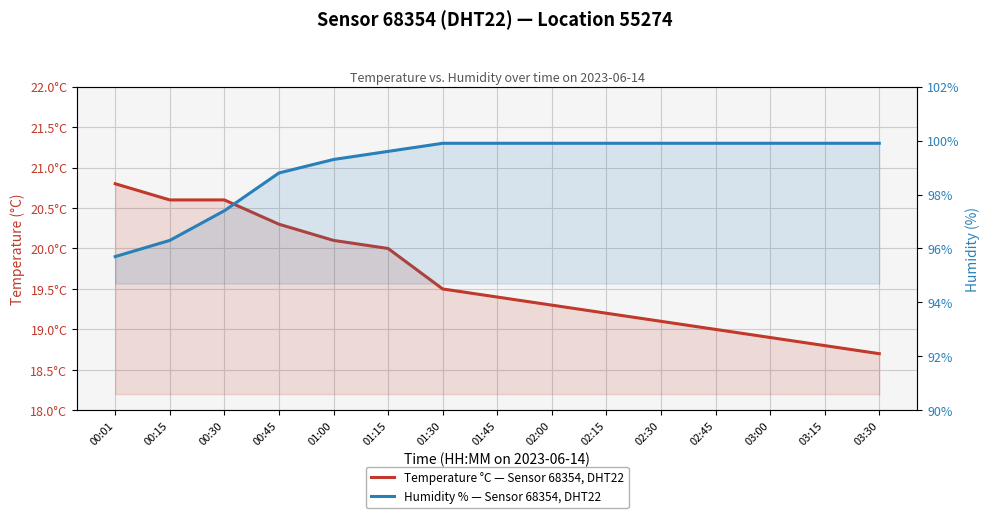

What is the label of the 2nd point from the right?

03:15